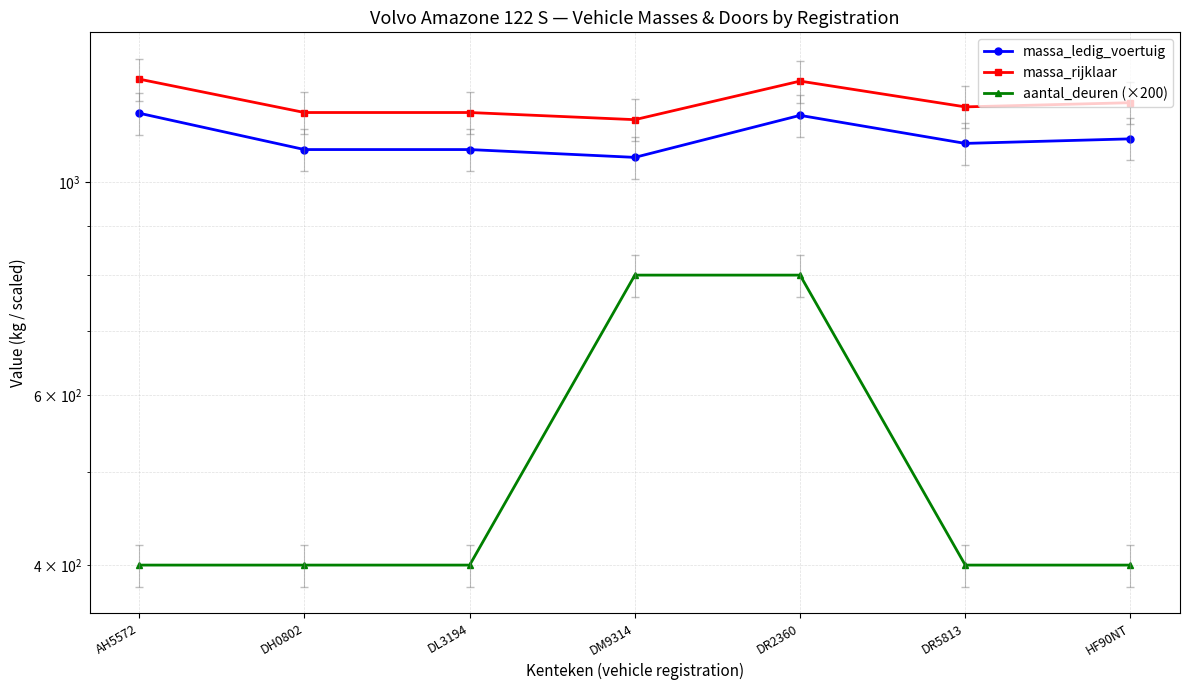

How many data points does each series have?

7